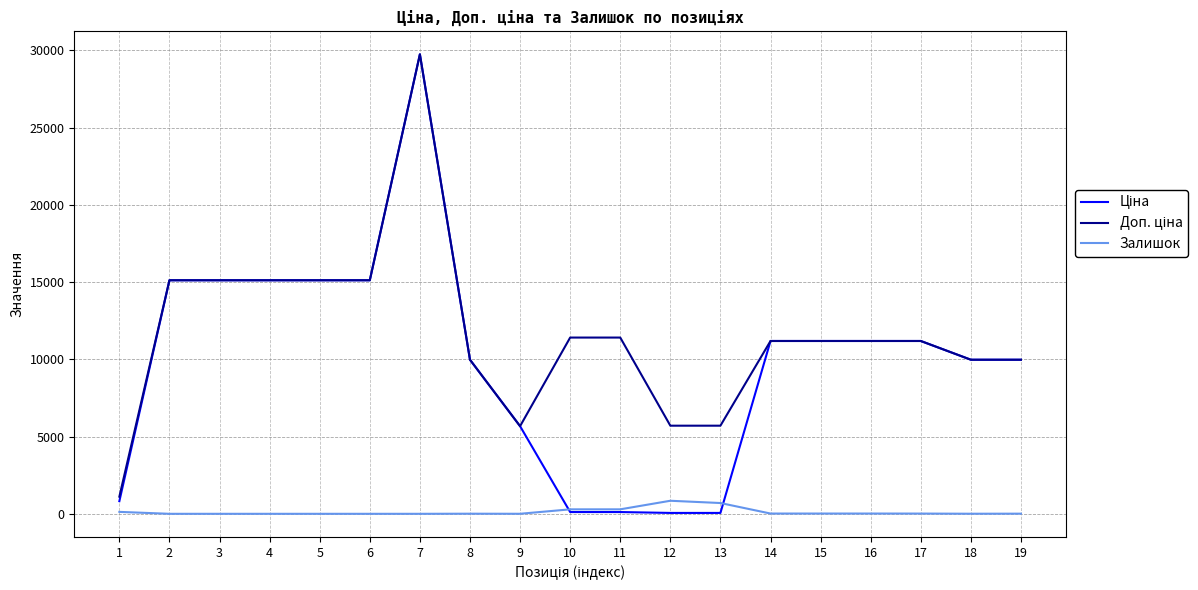

How many lines are shown in the chart?

3